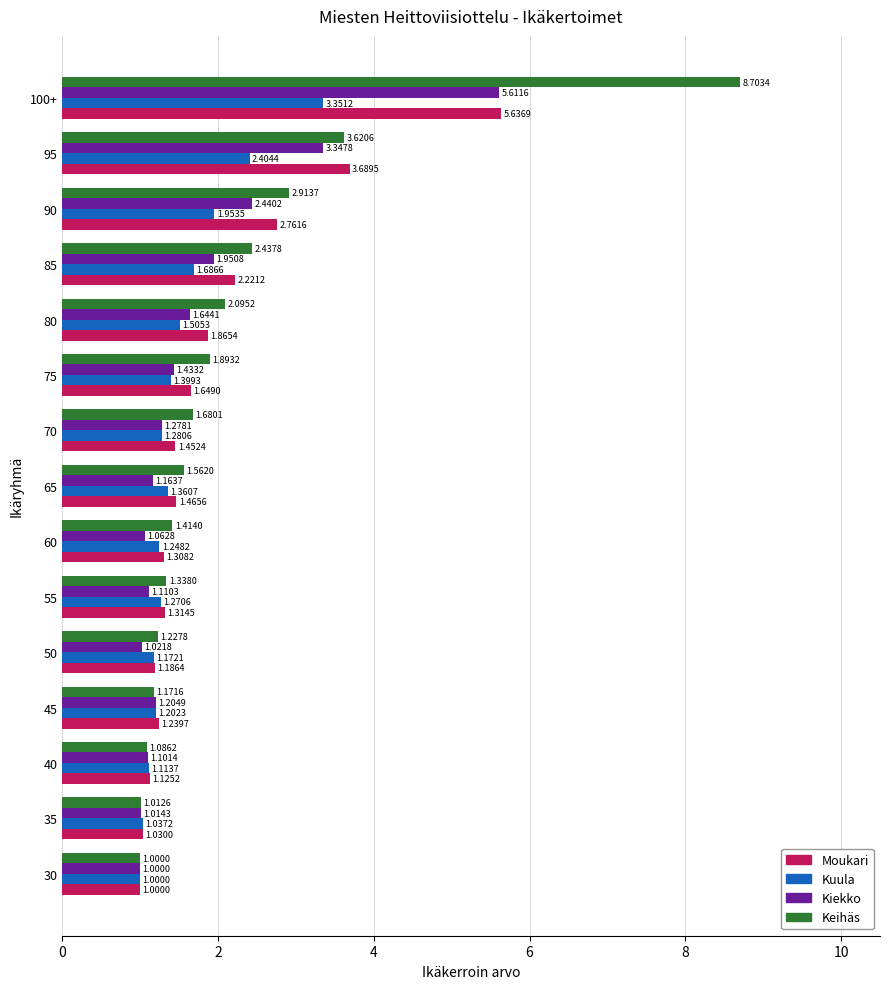

Between 75 and 80, which series saw the biggest shift?

Moukari